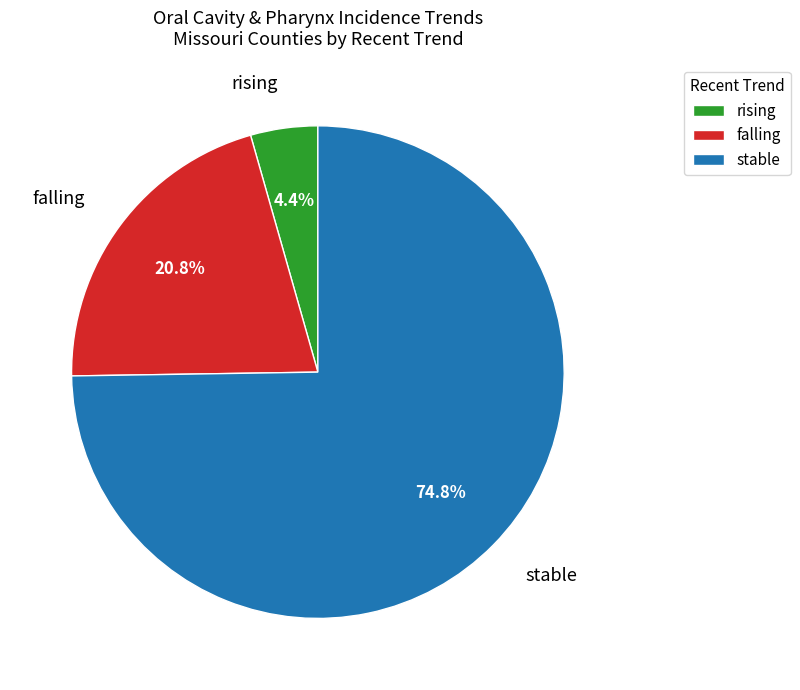

To the nearest percent, what is the difference between the largest and smallest slice percentages?

70%